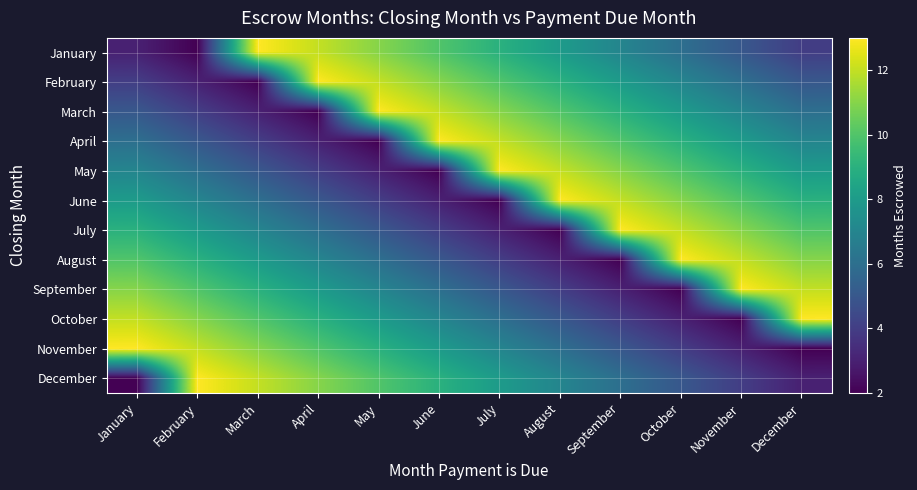

How many data points does each series have?

12